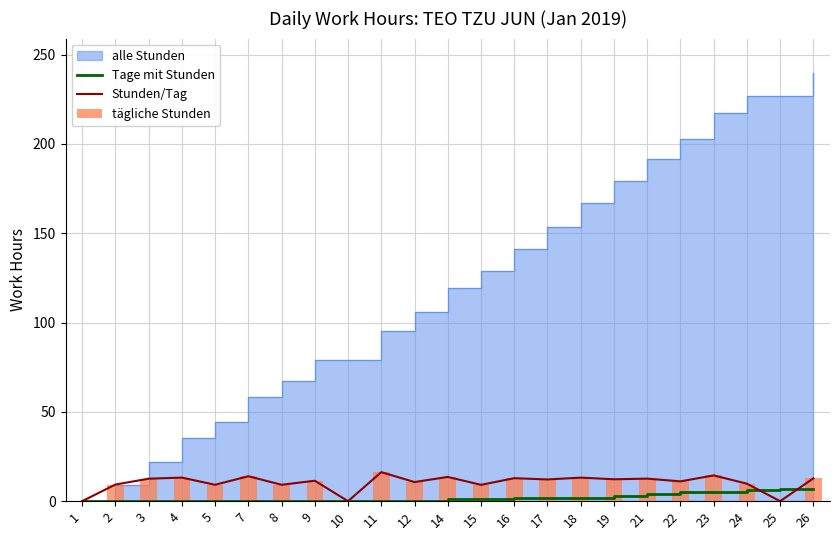

Does the chart contain stacked bars?

No